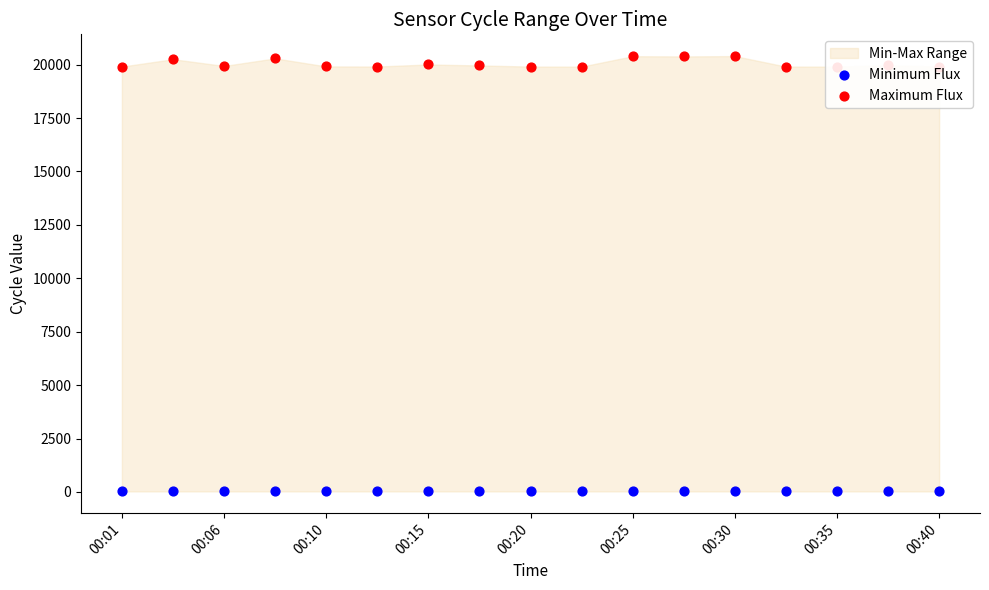

Which series contains the lowest Y value?

Minimum Flux